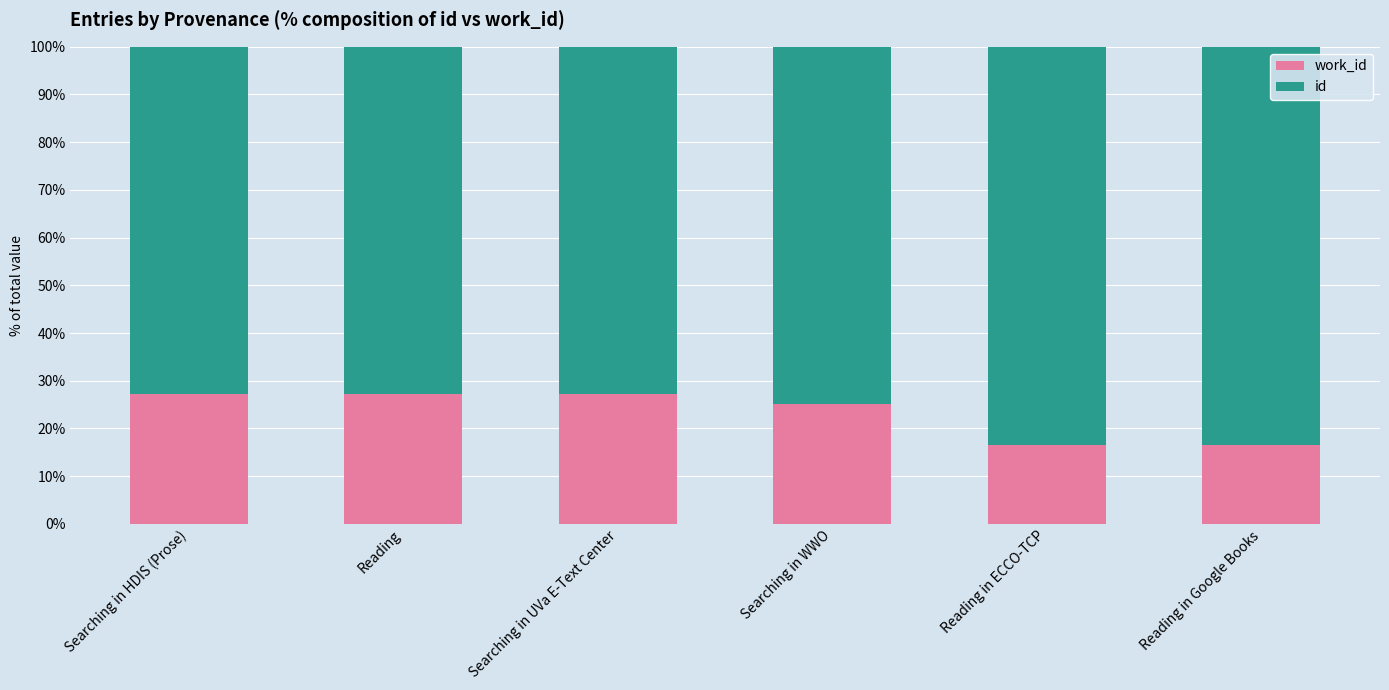

What is the total value across all series at Searching in UVa E-Text Center?

100.0